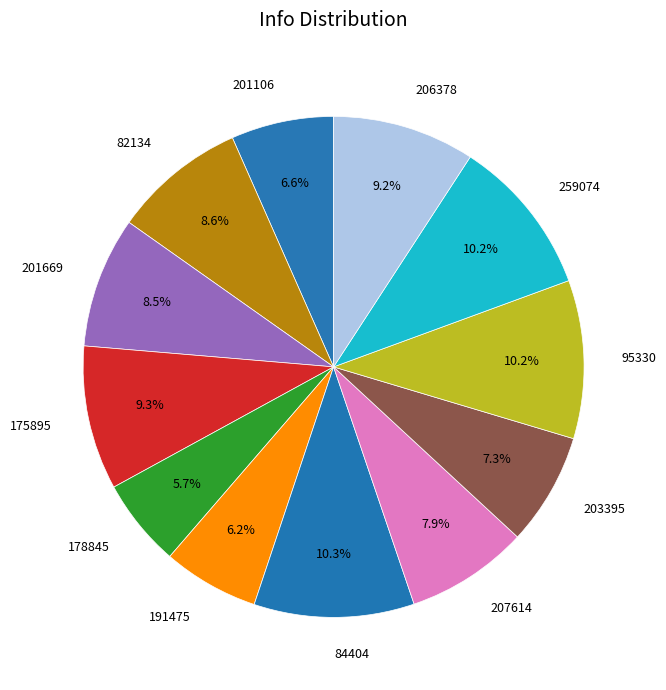

Is there any slice that represents more than half of the pie?

No